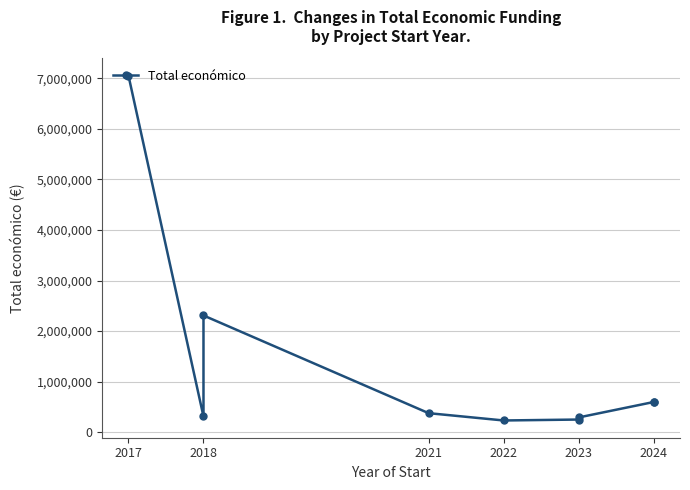

Where is the first local minimum?

2018